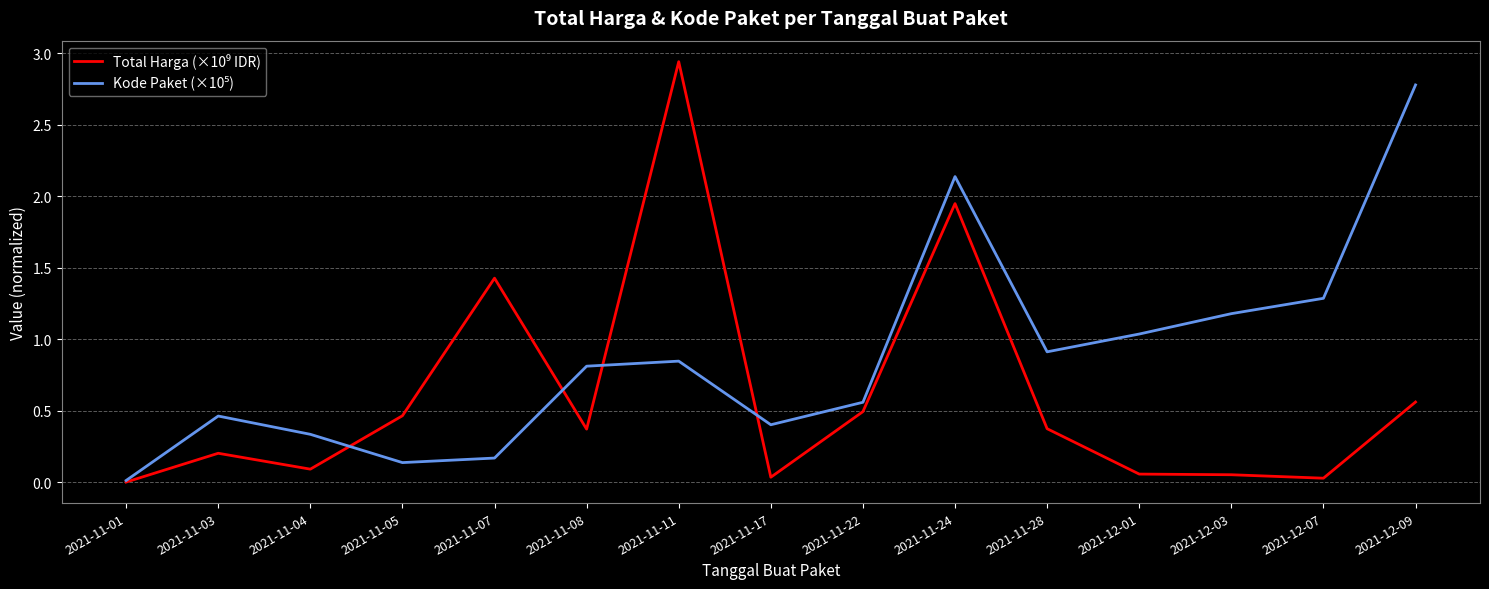

What position from the right is 2021-11-08?

10